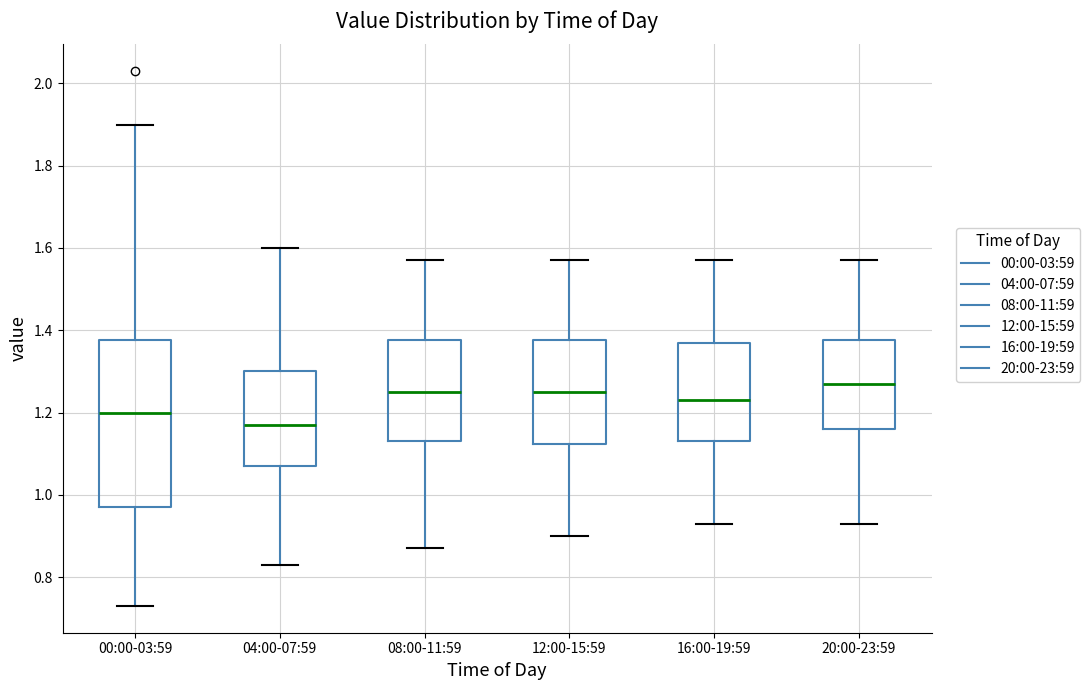

Where does the lower whisker of the box for 12:00-15:59 end on the y-axis? The values are not printed on the chart, so give them approximately, as read against the axis.

0.90